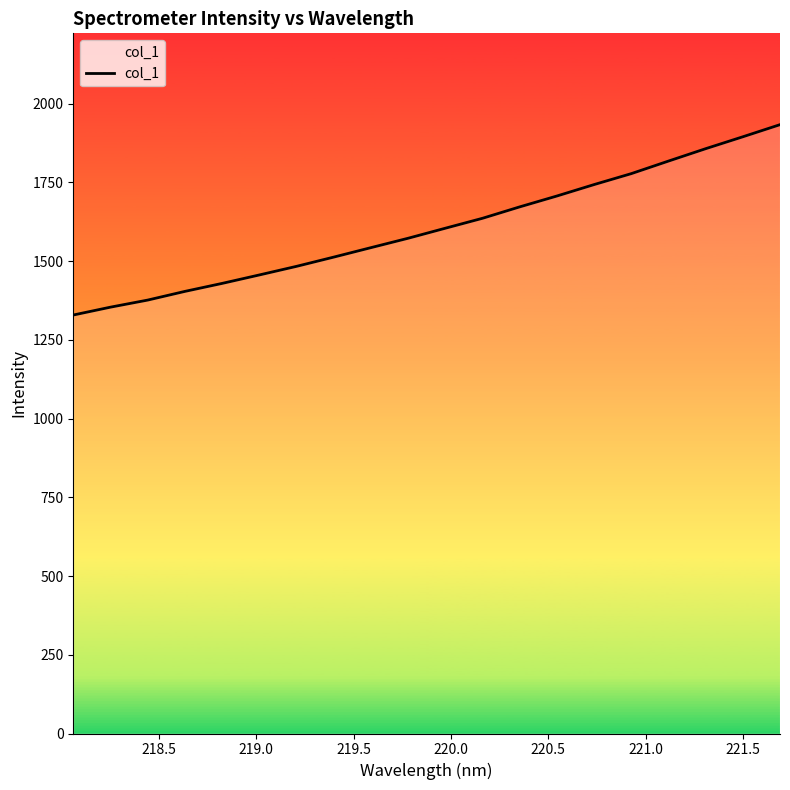

What is the maximum value shown in the chart?

1933.6